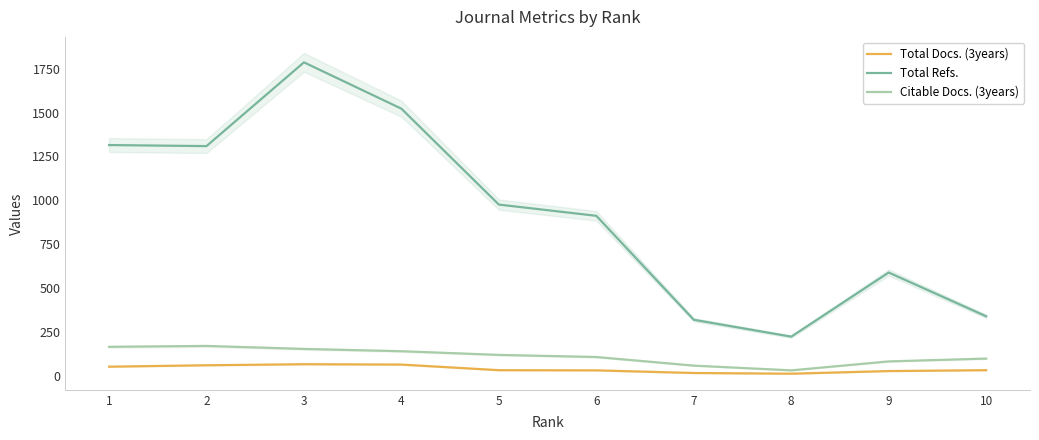

Which series has the largest total across all categories?

Total Refs.